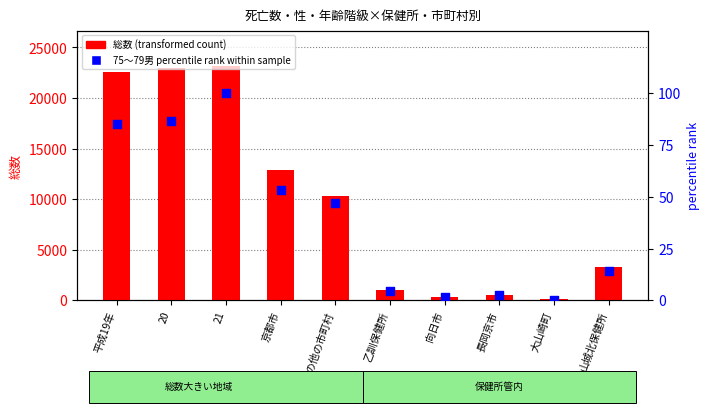

Which series has the largest total across all categories?

総数 (transformed count)